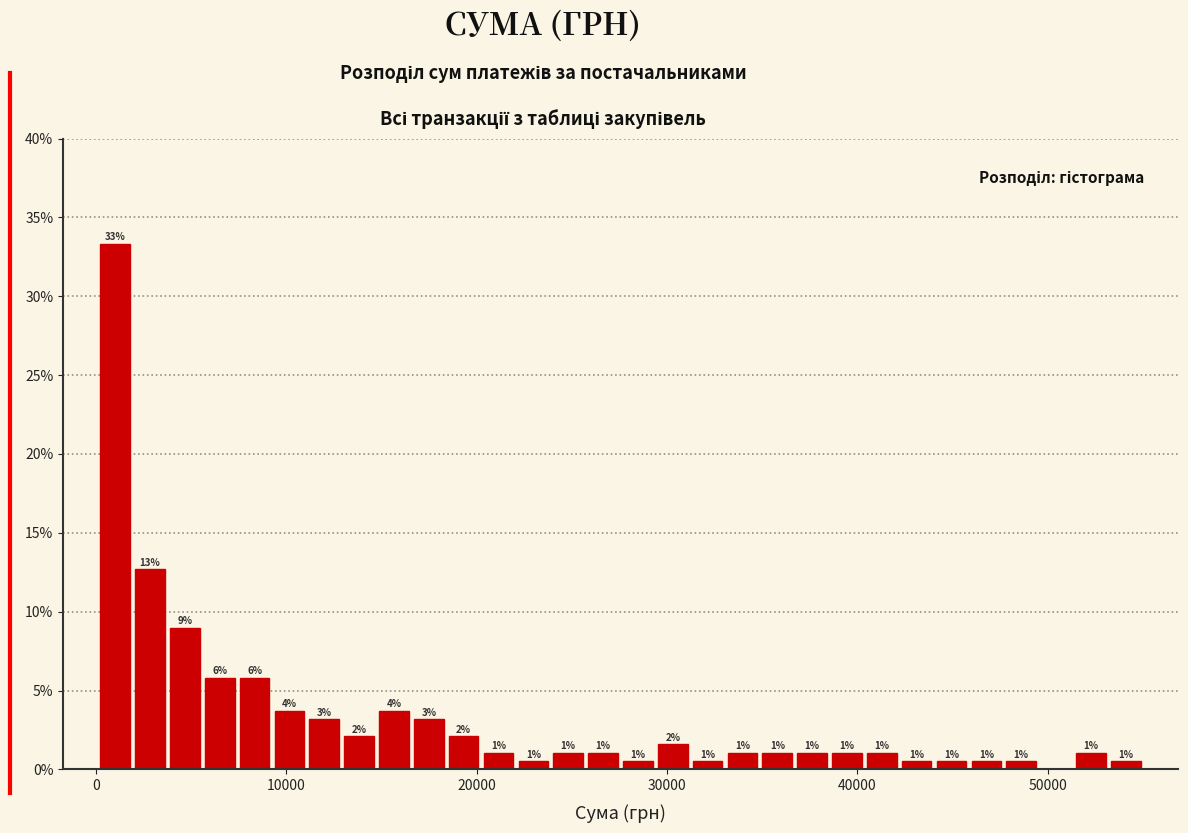

Read against the x-axis, roughly where is the centre of the tallest bar?

1000